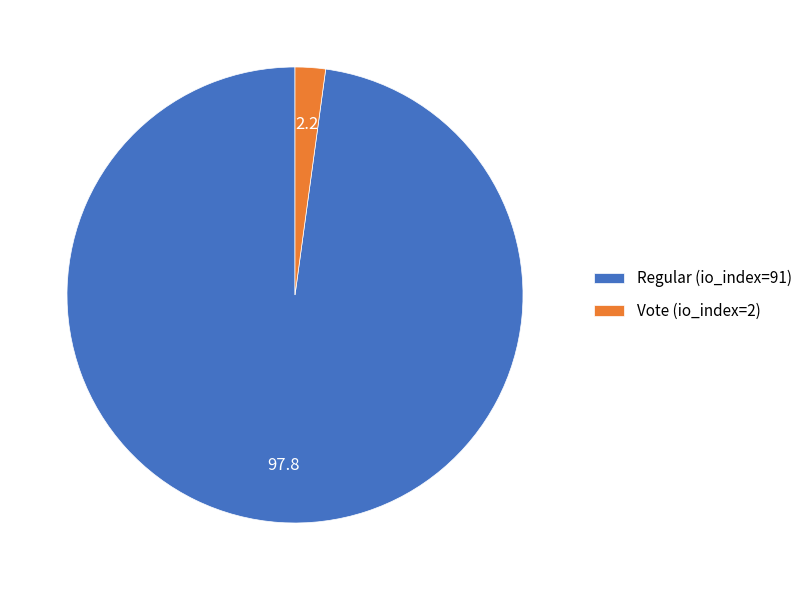

Rank the categories by value from lowest to highest.

Vote (io_index=2), Regular (io_index=91)